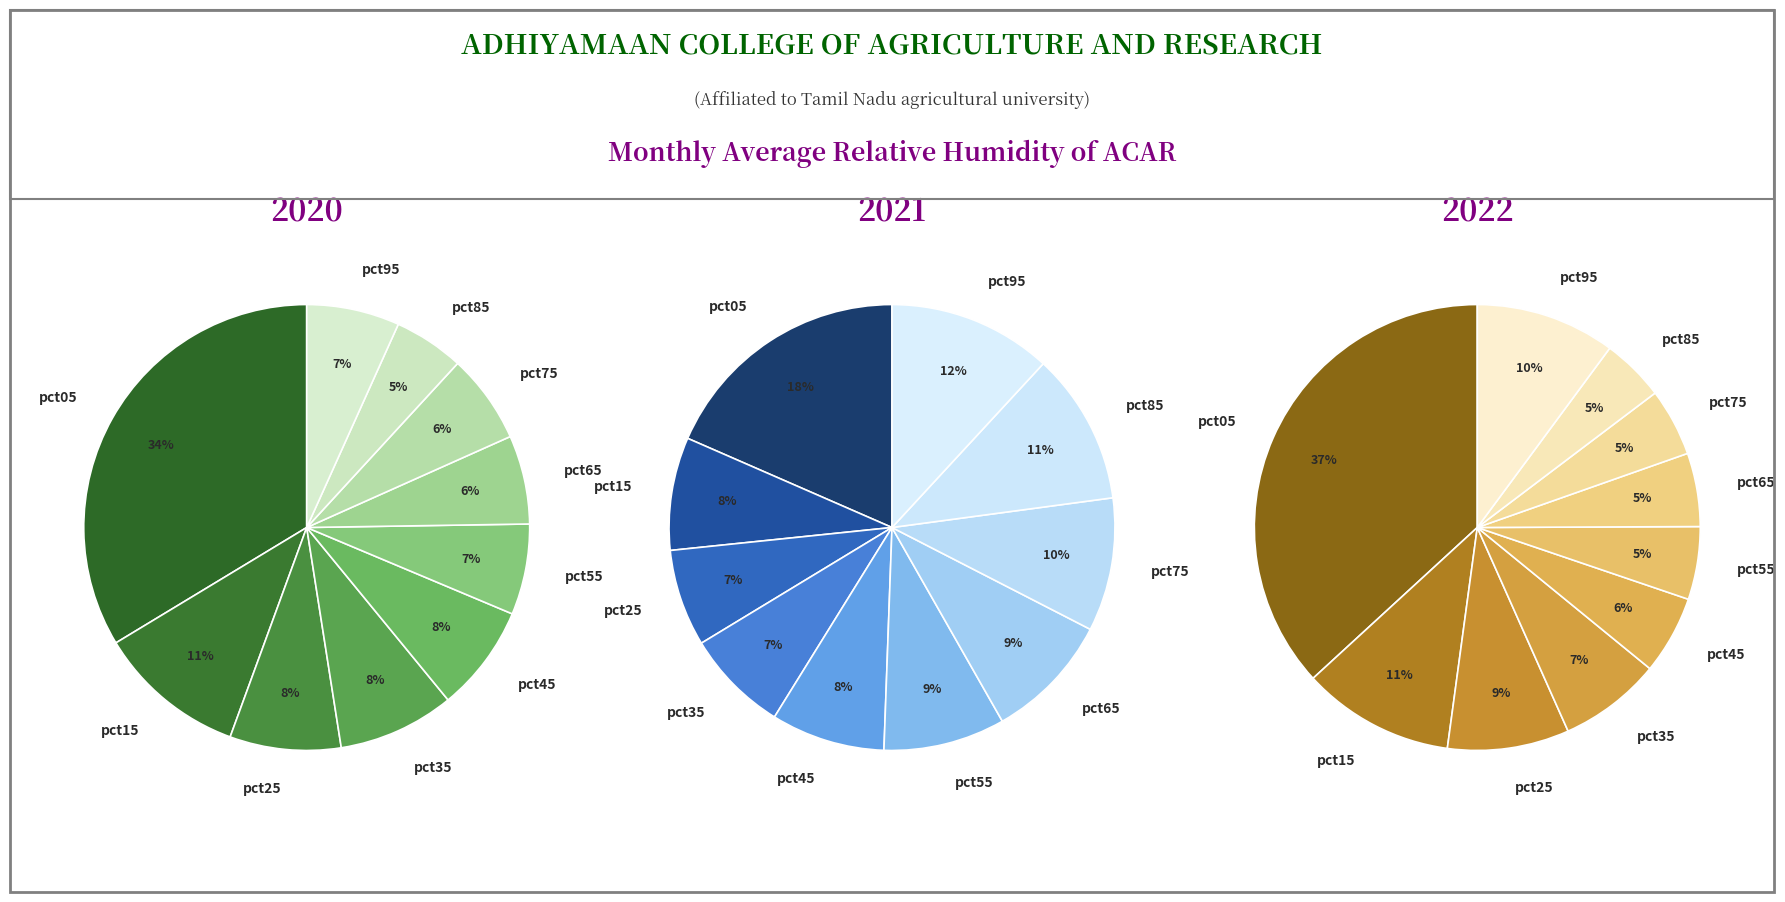

What is the smallest slice in the pie chart?

pct85